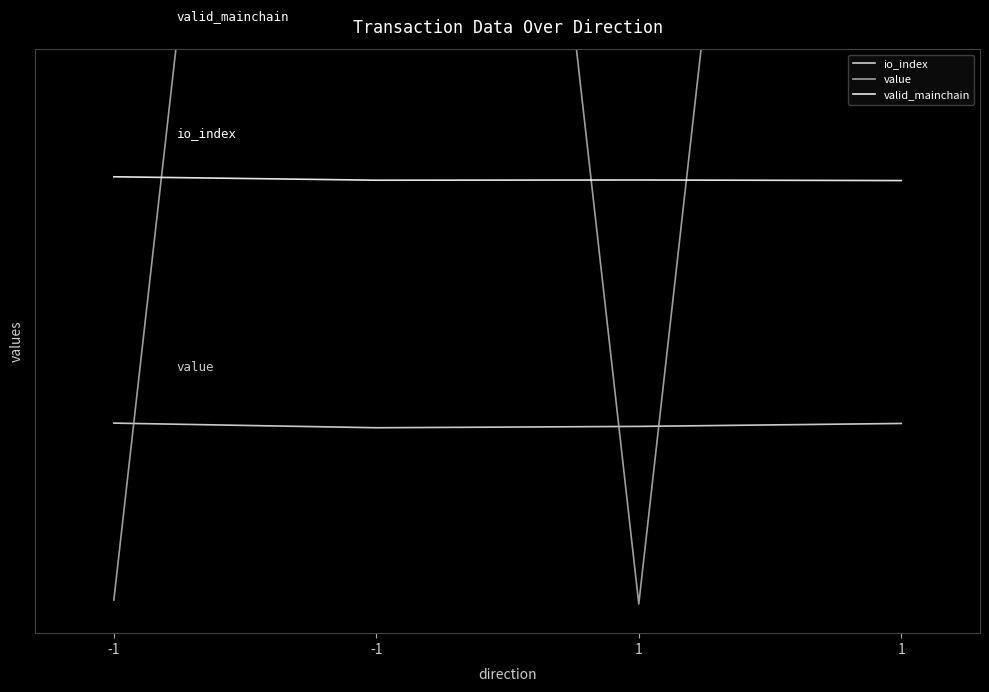

What is the total value across all series at -1?

2.1